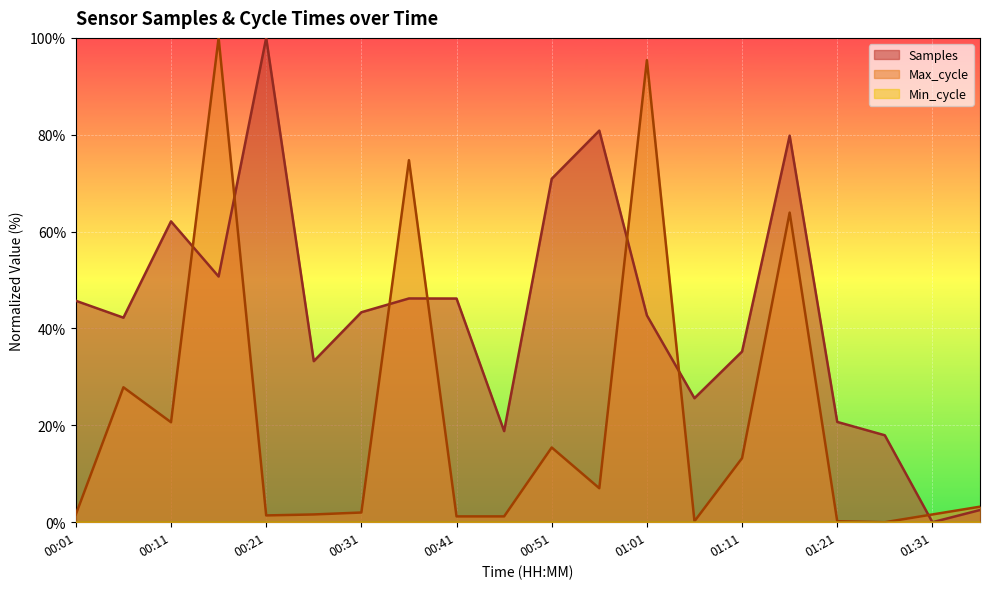

Reading left to right, transcribe all the data shown in this chart.

Samples: 00:01=45.7	00:06=42.2	00:11=62.1	00:16=50.7	00:21=100.0	00:26=33.3	00:31=43.4	00:36=46.2	00:41=46.2	00:46=18.8	00:51=70.9	00:56=80.9	01:01=42.7	01:06=25.6	01:11=35.2	01:16=79.8	01:21=20.7	01:26=18.0	01:31=0.0	01:36=2.5
Max_cycle: 00:01=1.6	00:06=27.9	00:11=20.6	00:16=100.0	00:21=1.4	00:26=1.6	00:31=2.0	00:36=74.7	00:41=1.2	00:46=1.2	00:51=15.4	00:56=7.0	01:01=95.4	01:06=0.2	01:11=13.2	01:16=63.9	01:21=0.2	01:26=0.0	01:31=1.6	01:36=3.2